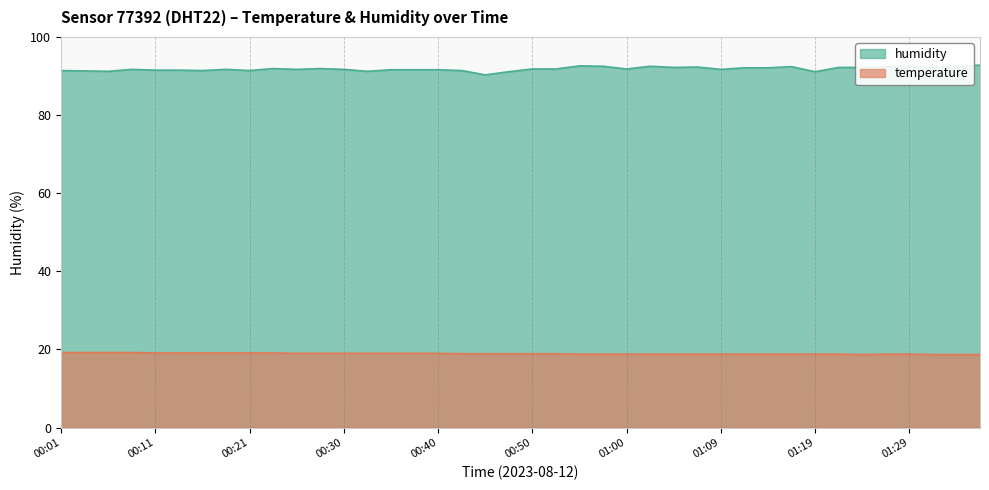

Where is the first local maximum for humidity?

00:09